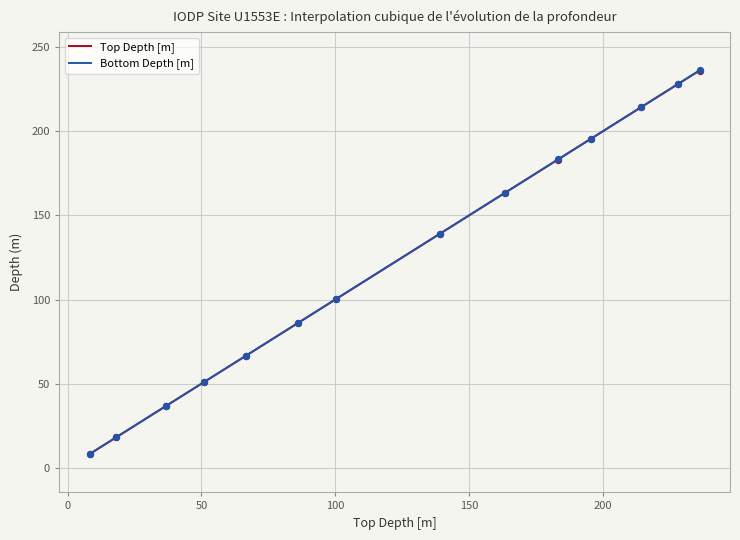

Which series reaches the maximum Y coordinate?

Bottom Depth [m]